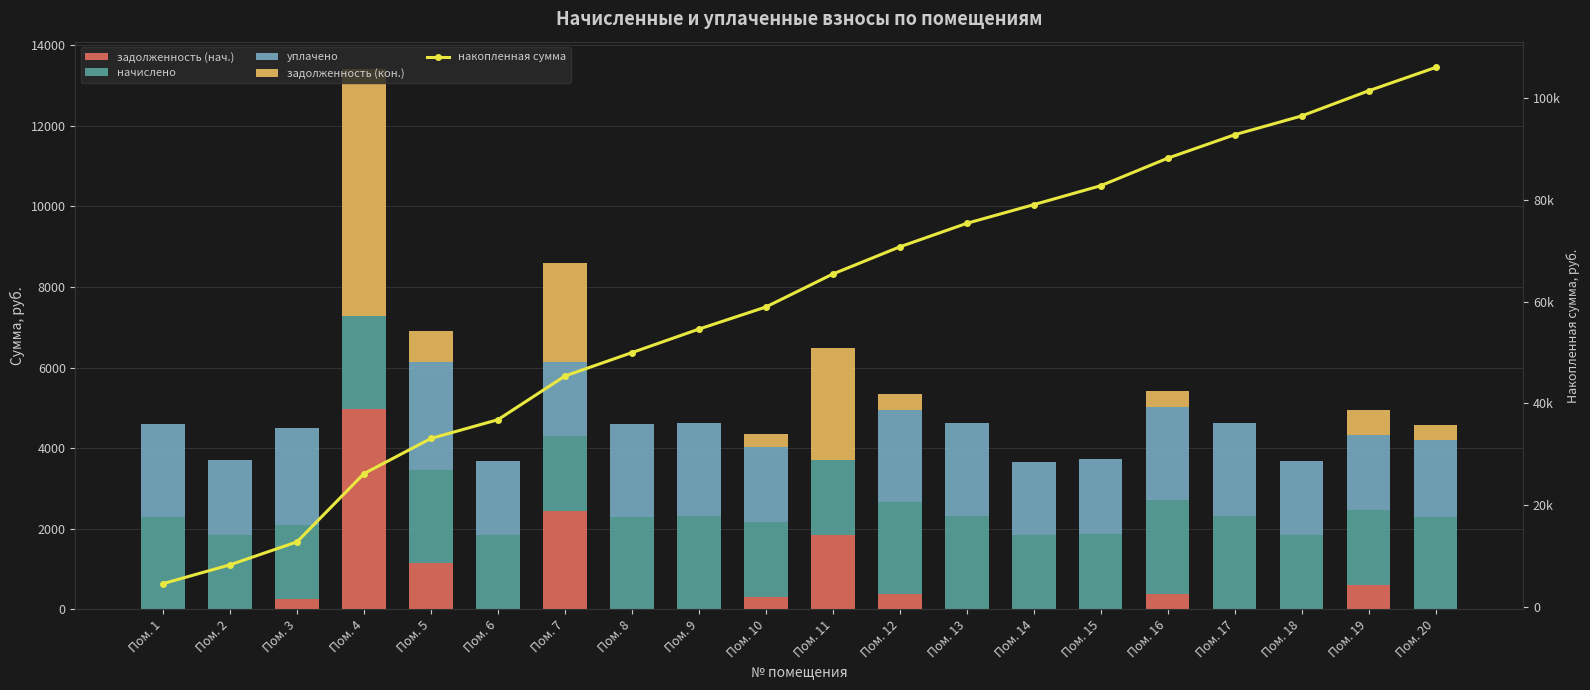

Between Пом. 4 and Пом. 11, which series saw the biggest shift?

накопленная сумма